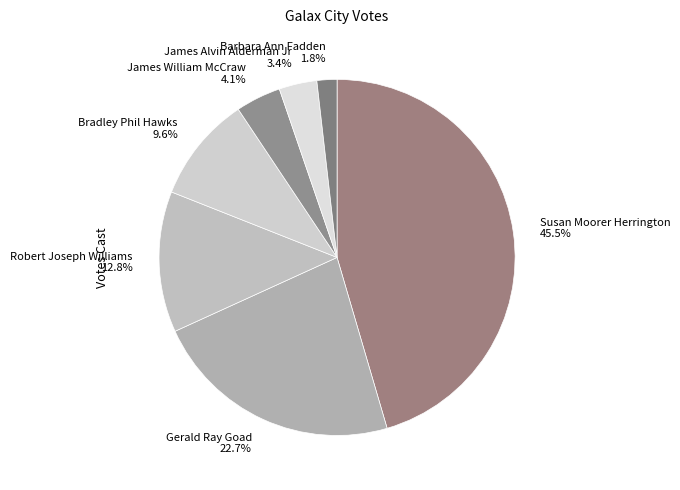

Do James William McCraw and James Alvin Alderman Jr together represent more than half of the pie?

No